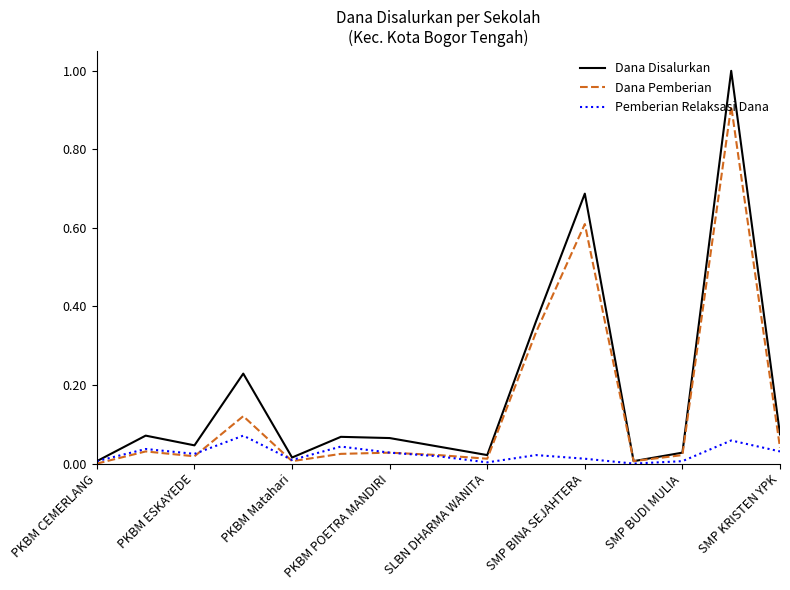

Rank the series by their maximum value, from highest to lowest.

Dana Disalurkan, Dana Pemberian, Pemberian Relaksasi Dana